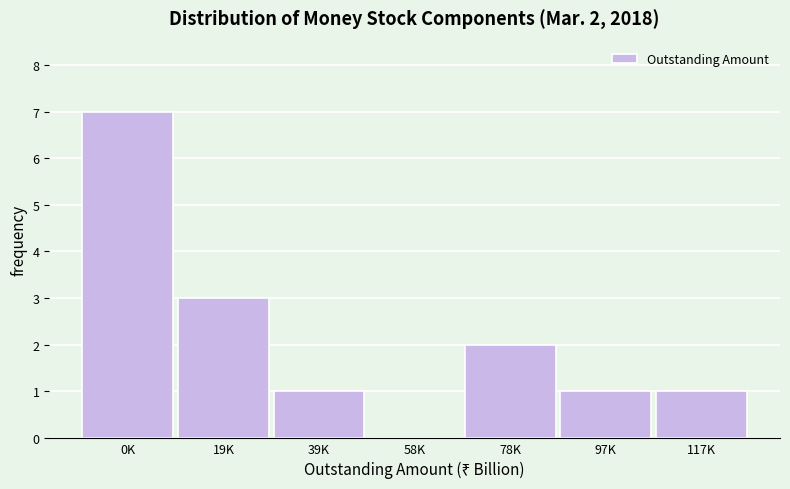

Reading left to right, transcribe all the data shown in this chart.

0K=7	19K=3	39K=1	58K=0	78K=2	97K=1	117K=1